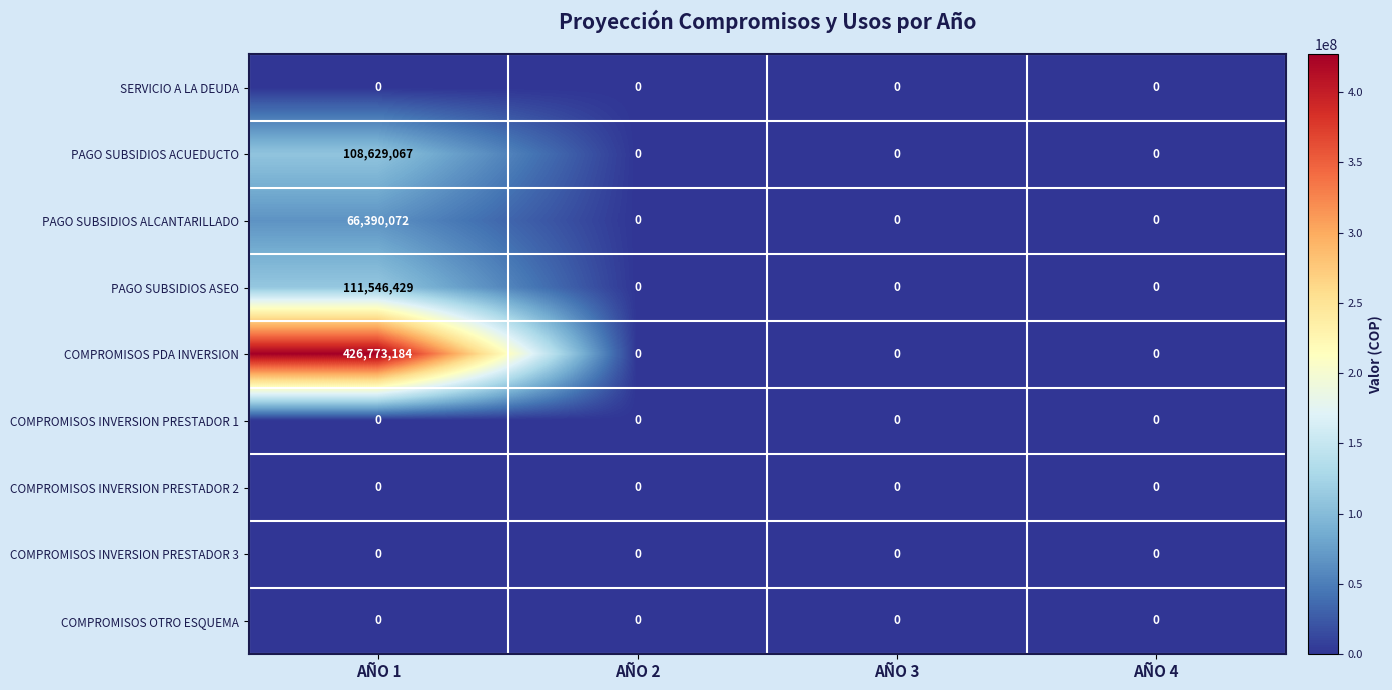

How many distinct data groups are displayed?

9